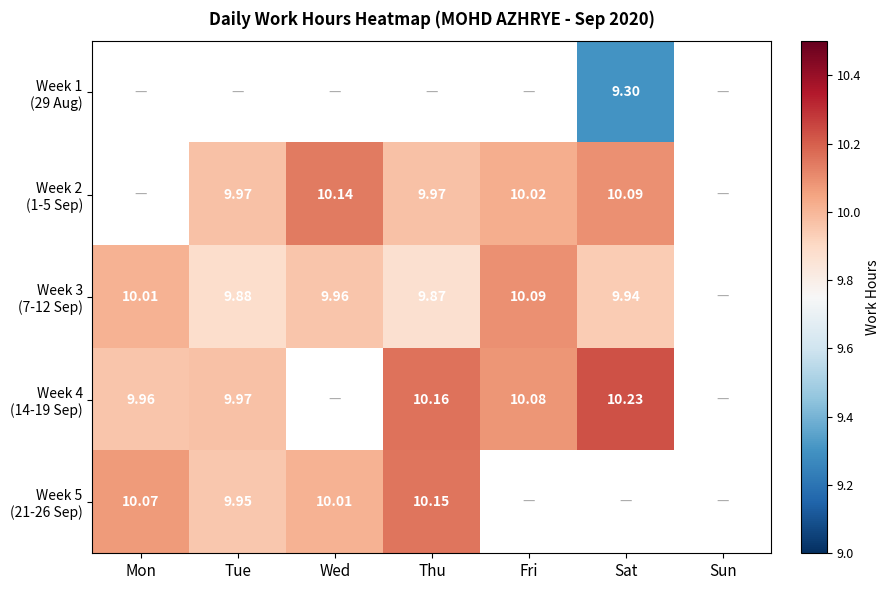

How many values in the Week 4 (14-19 Sep) series are below 10?

2